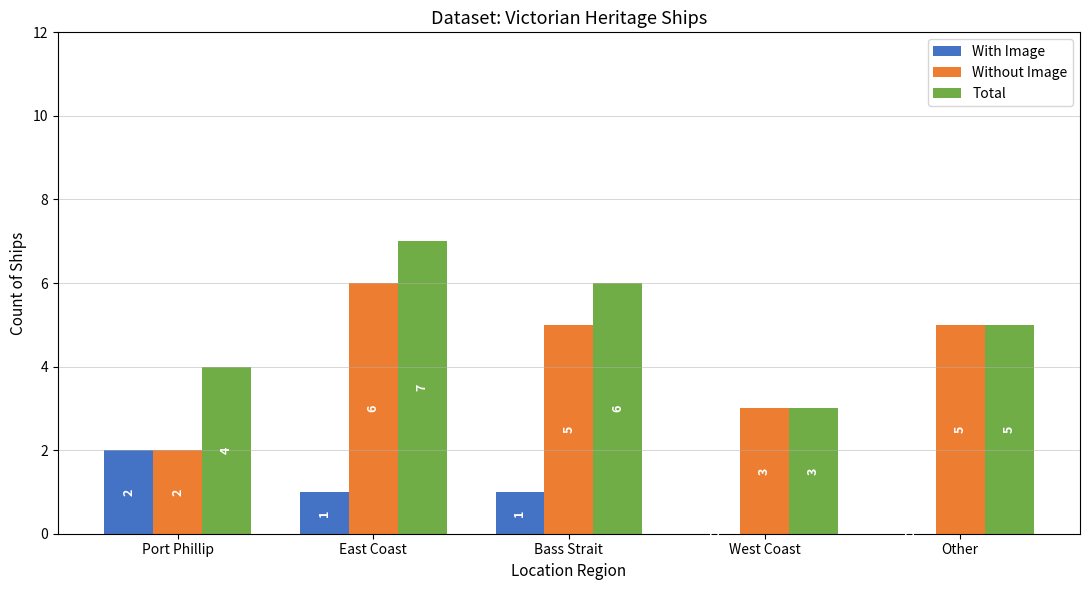

Which category has the highest value in the Total series?

East Coast